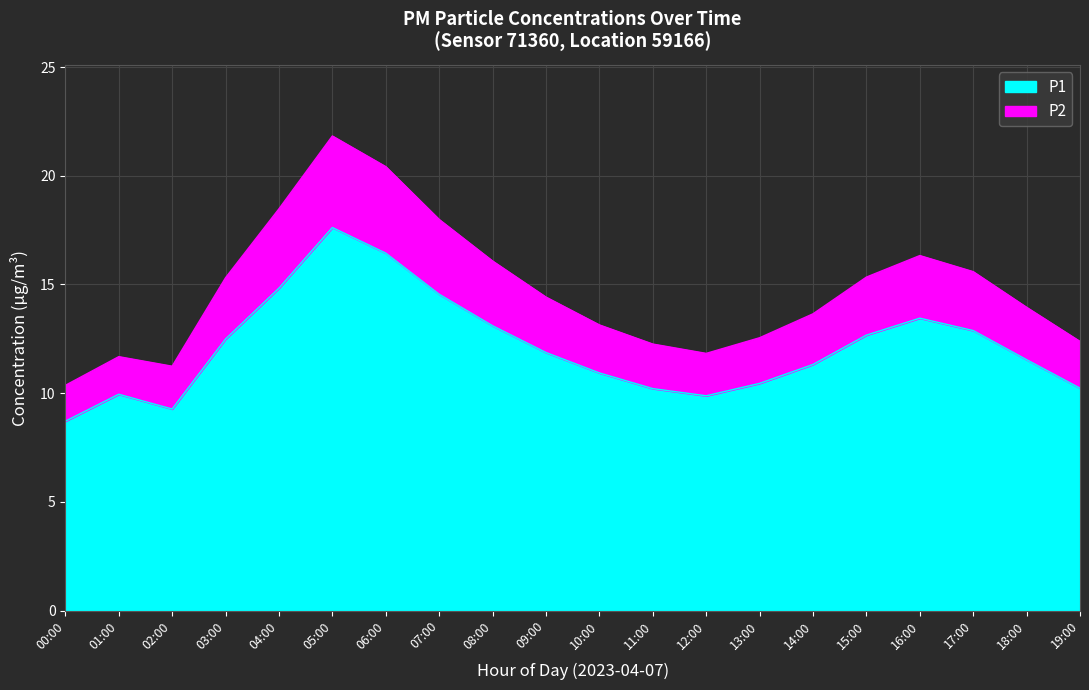

What is the total value across all series at 11:00?

12.3